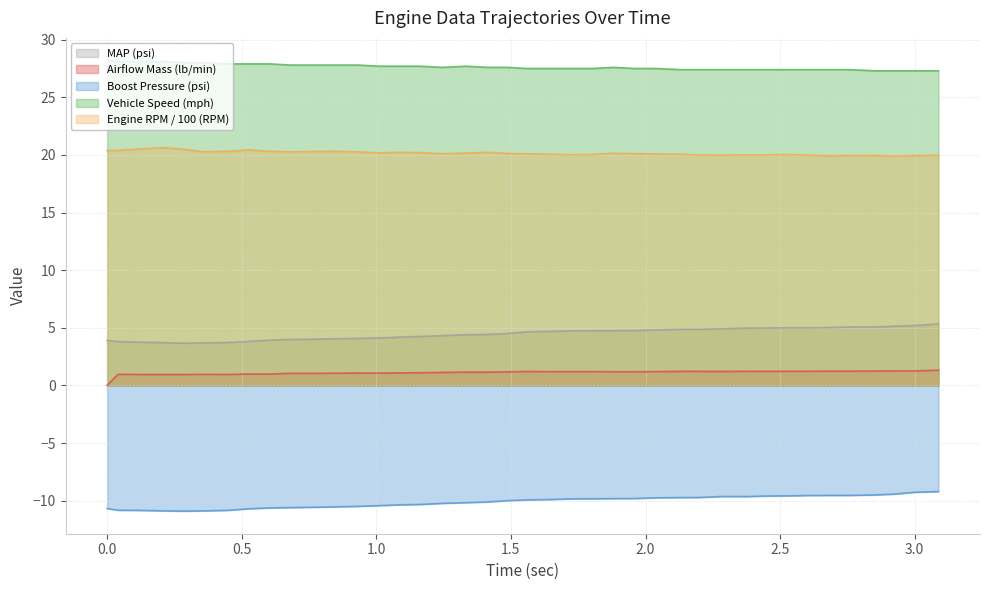

How many lines are shown in the chart?

5